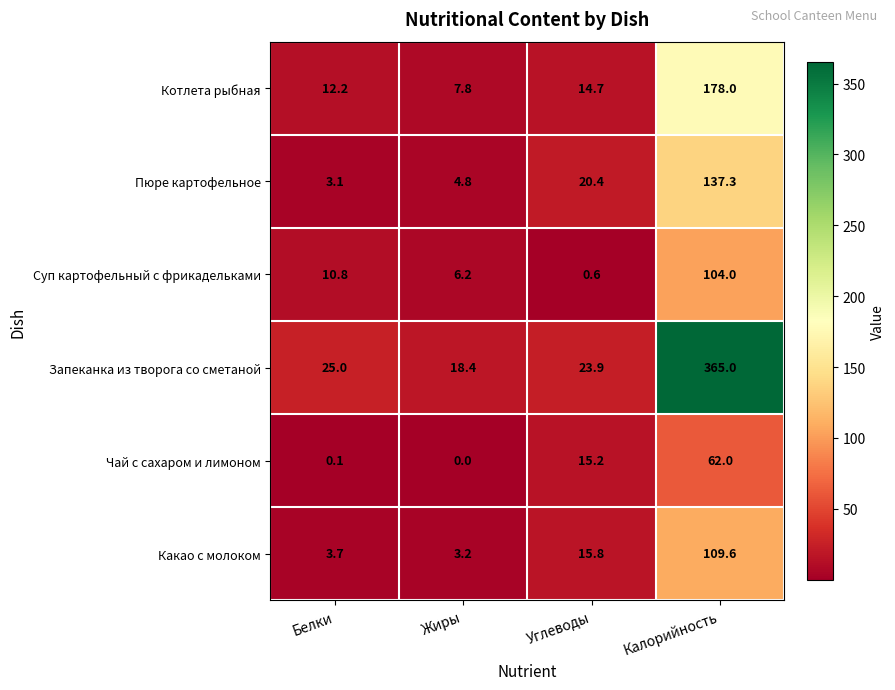

The value of Котлета рыбная at Белки is 12.2. True or false?

True